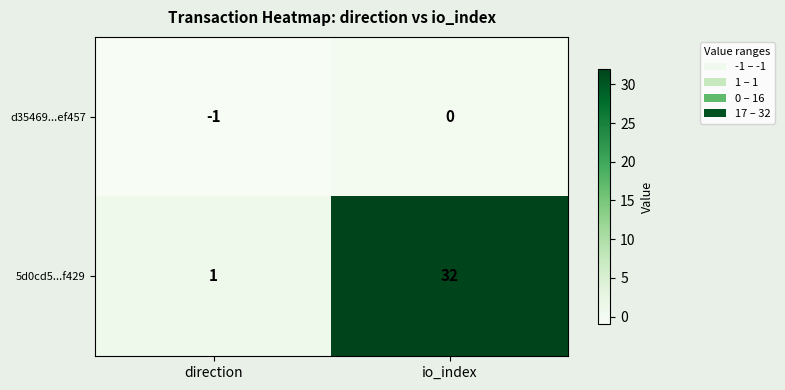

What is the sum of the 5d0cd5...f429 values at io_index and direction?

33